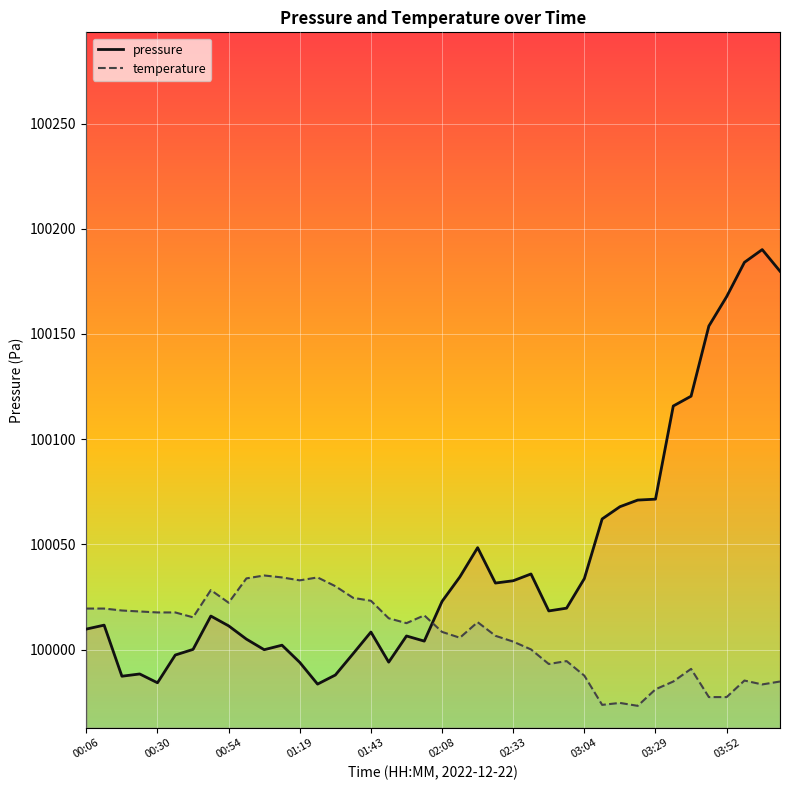

Which series has the largest range (max minus min)?

pressure